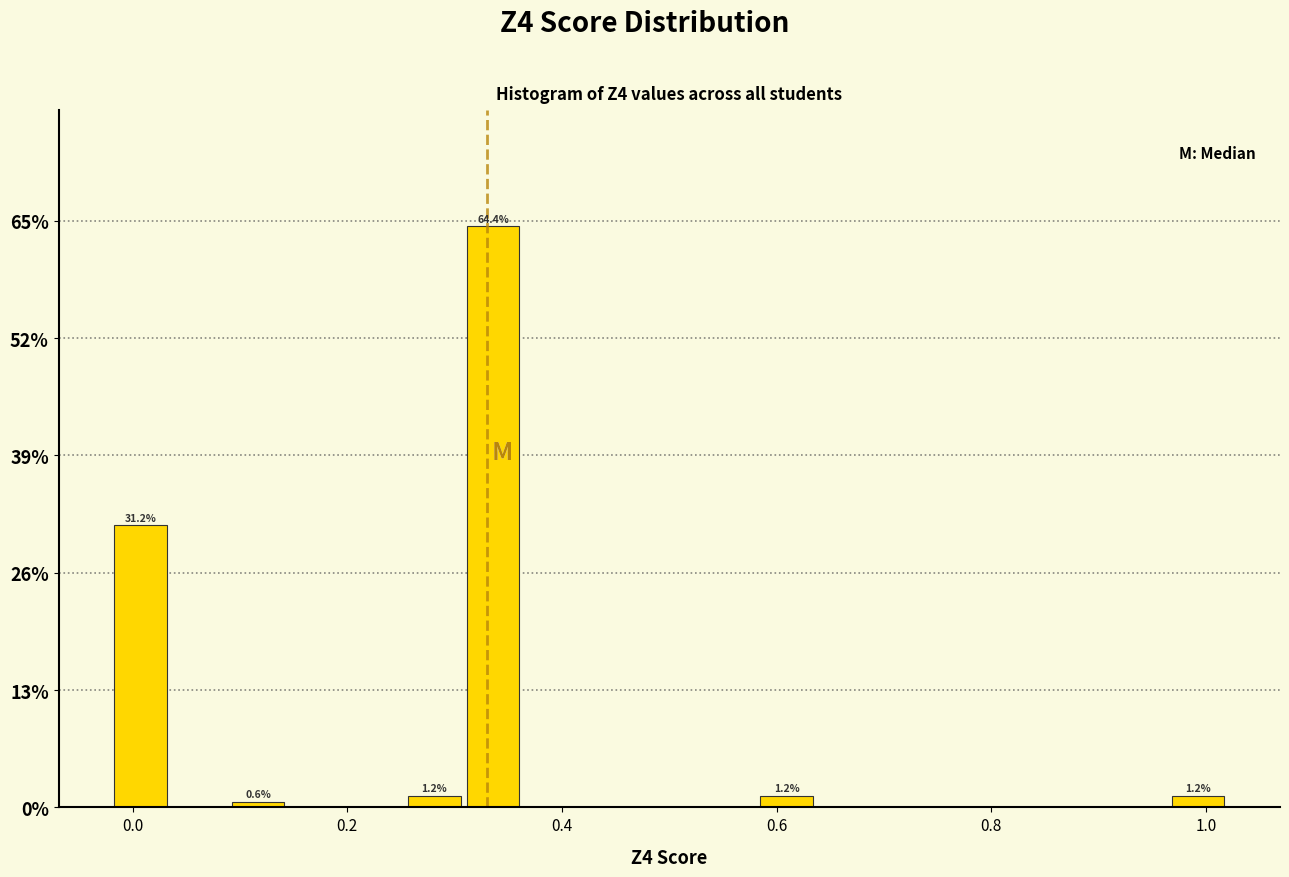

Read against the x-axis, roughly where is the centre of the tallest bar?

0.34